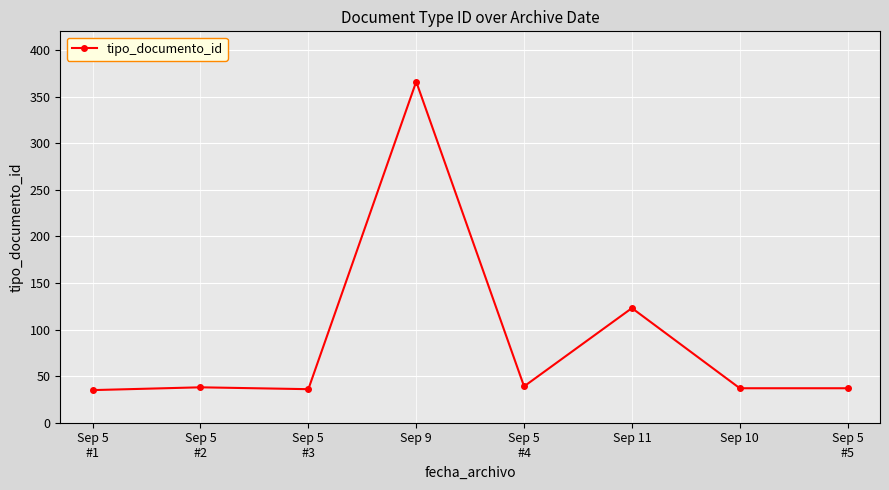

What is the change in value from Sep 11 to Sep 10?

-86